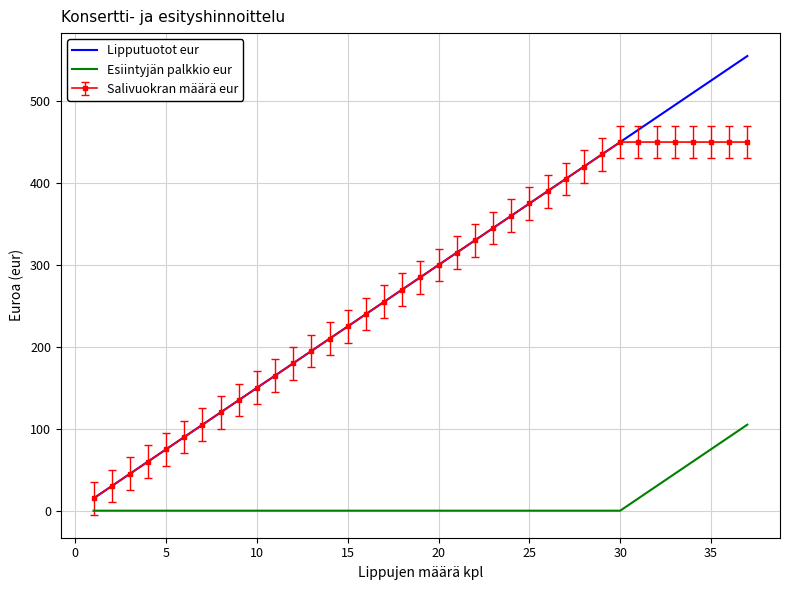

List the series in order of their peak value, lowest first.

Esiintyjän palkkio eur, Salivuokran määrä eur, Lipputuotot eur